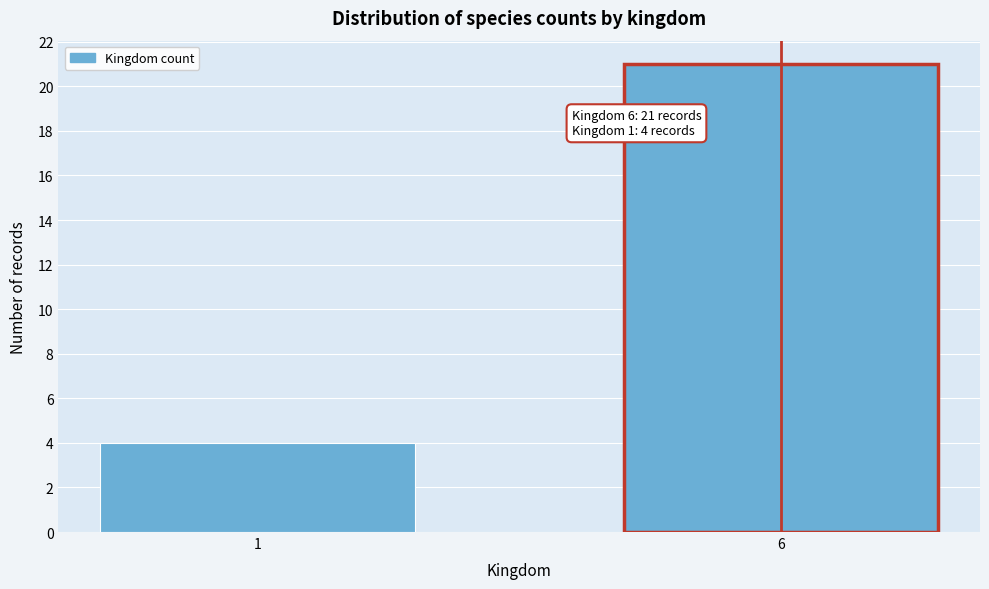

Reading left to right, what are all the values shown in this chart?

4	21